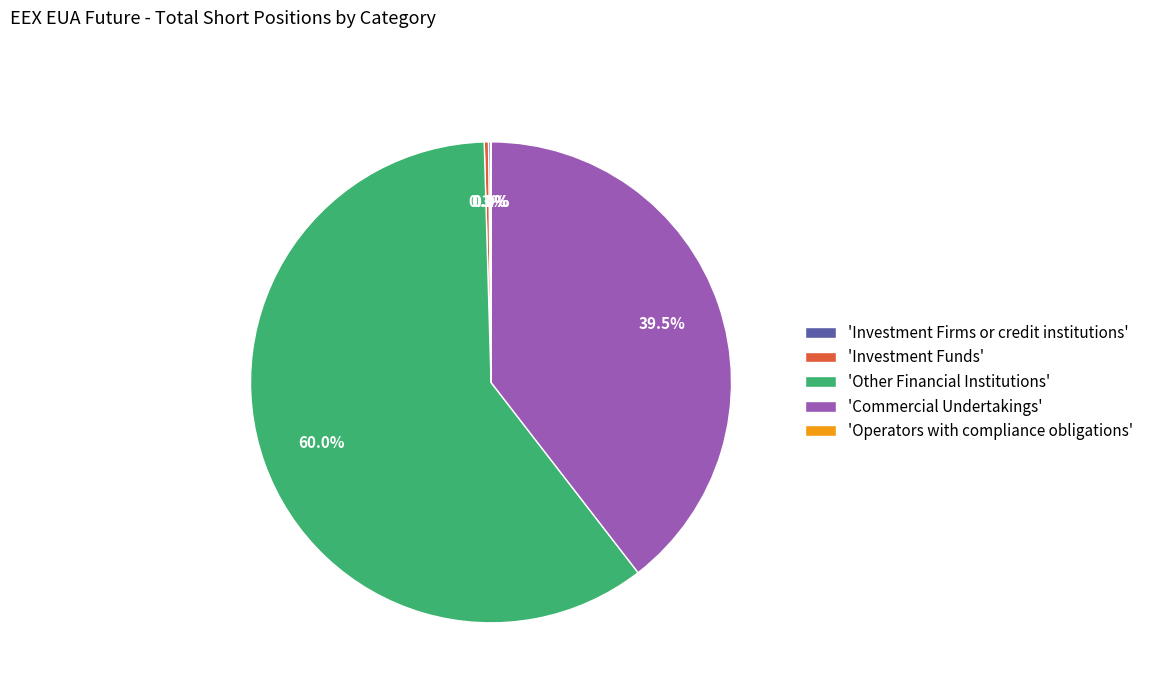

Between 'Commercial Undertakings' and 'Investment Funds', which is larger?

'Commercial Undertakings'